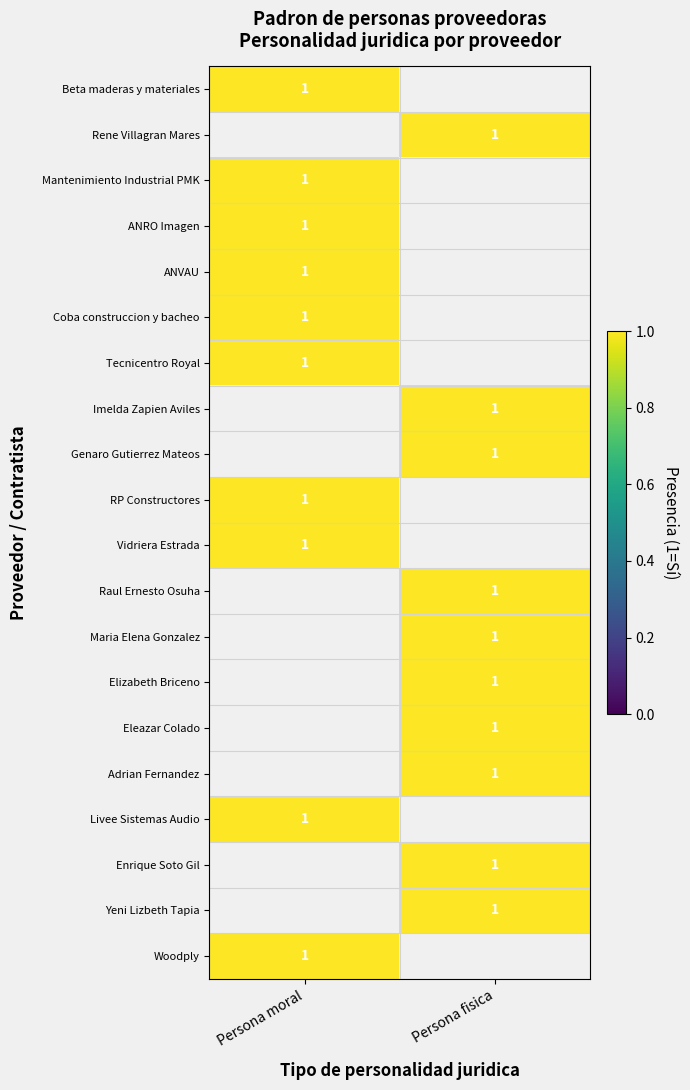

Rank the categories by Persona moral value from lowest to highest.

1, 7, 8, 11, 12, 13, 14, 15, 17, 18, 0, 2, 3, 4, 5, 6, 9, 10, 16, 19